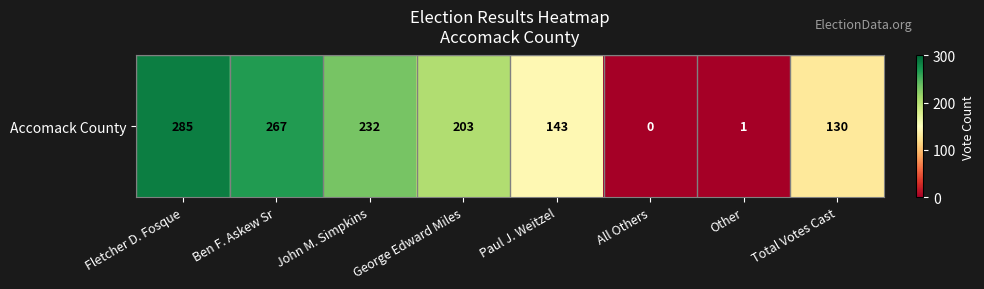

List the labels in order of value, smallest first.

All Others, Other, Total Votes Cast, Paul J. Weitzel, George Edward Miles, John M. Simpkins, Ben F. Askew Sr, Fletcher D. Fosque